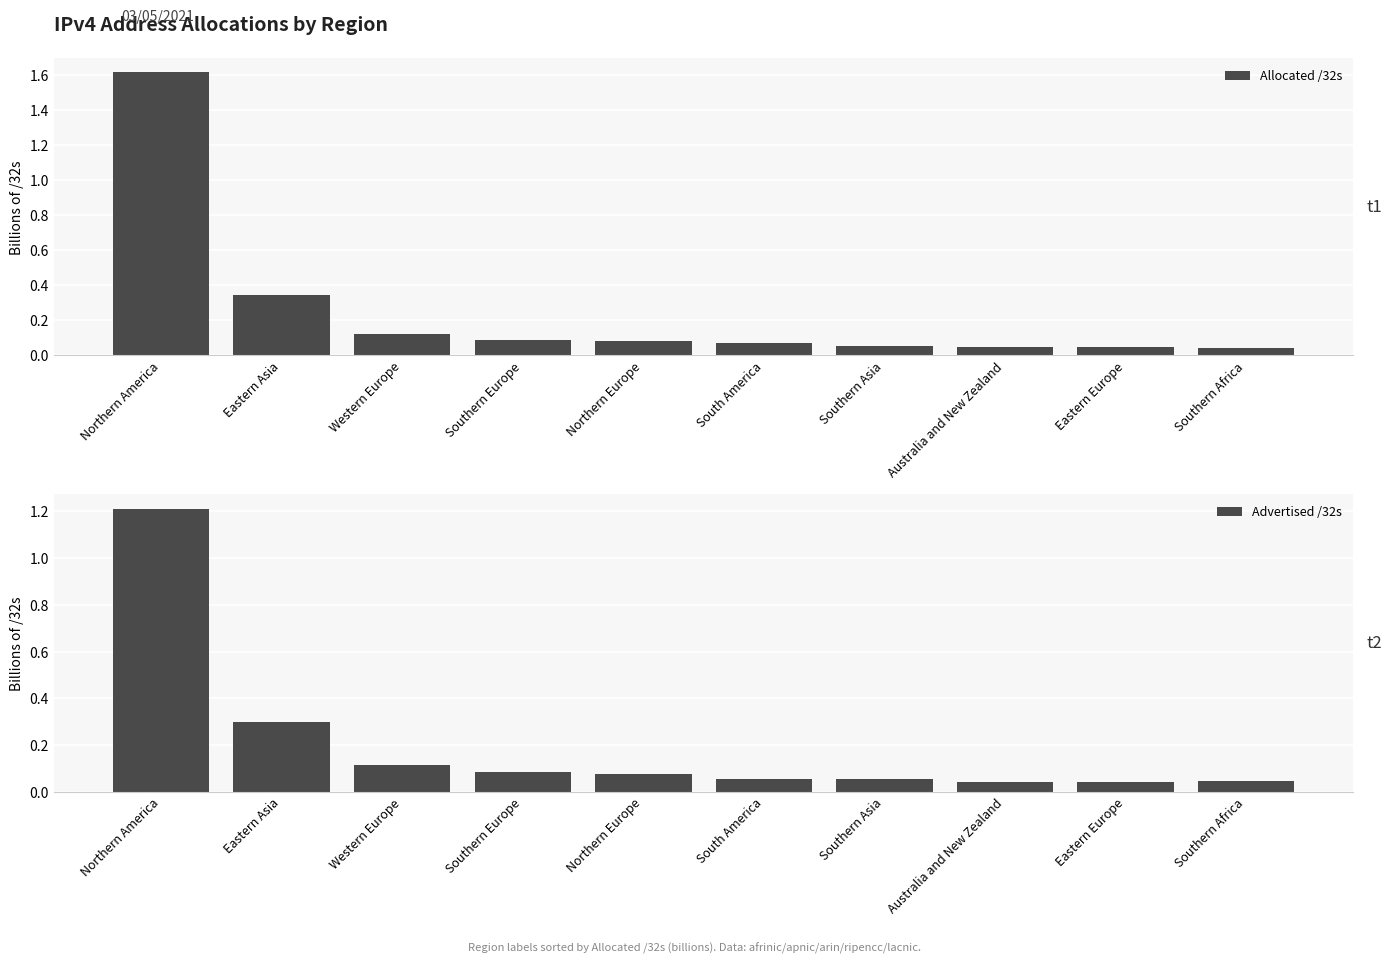

Rank the categories by Allocated /32s value from lowest to highest.

Southern Africa, Eastern Europe, Australia and New Zealand, Southern Asia, South America, Northern Europe, Southern Europe, Western Europe, Eastern Asia, Northern America